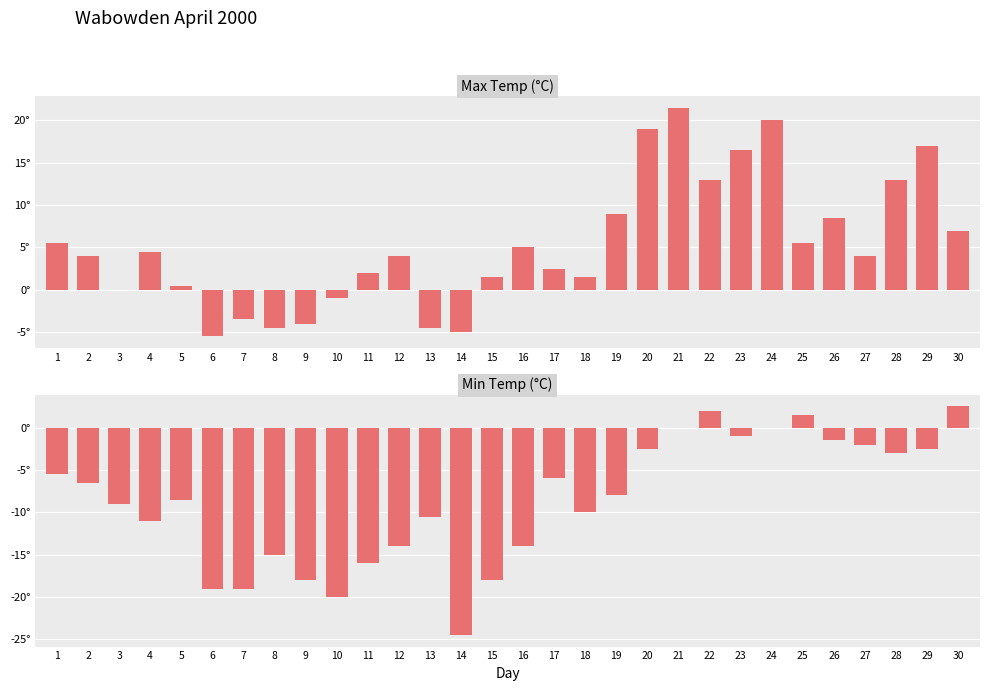

How many groups of bars are there?

30